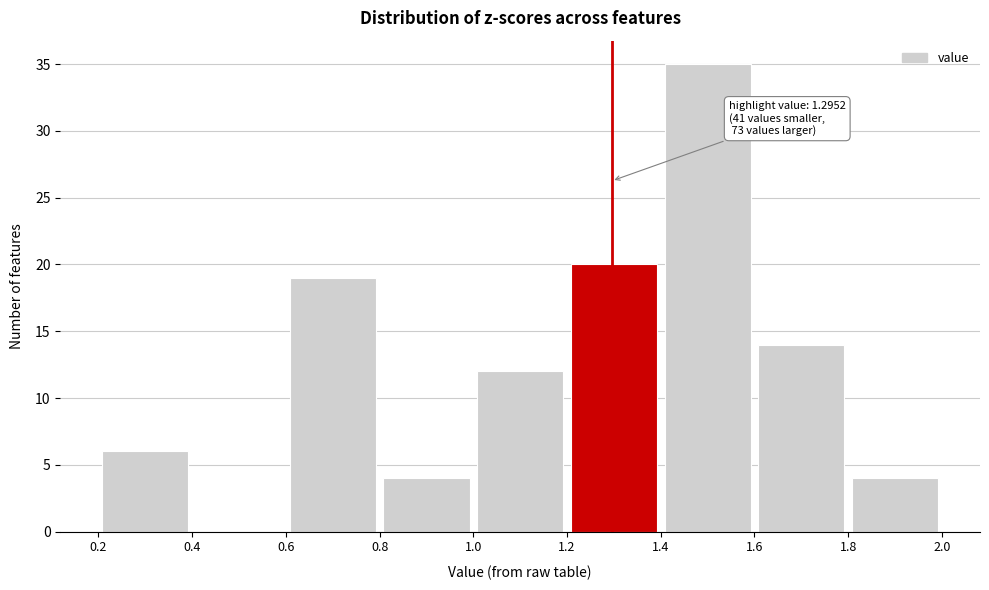

Which range on the x-axis has the tallest bar?

1.4 to 1.6